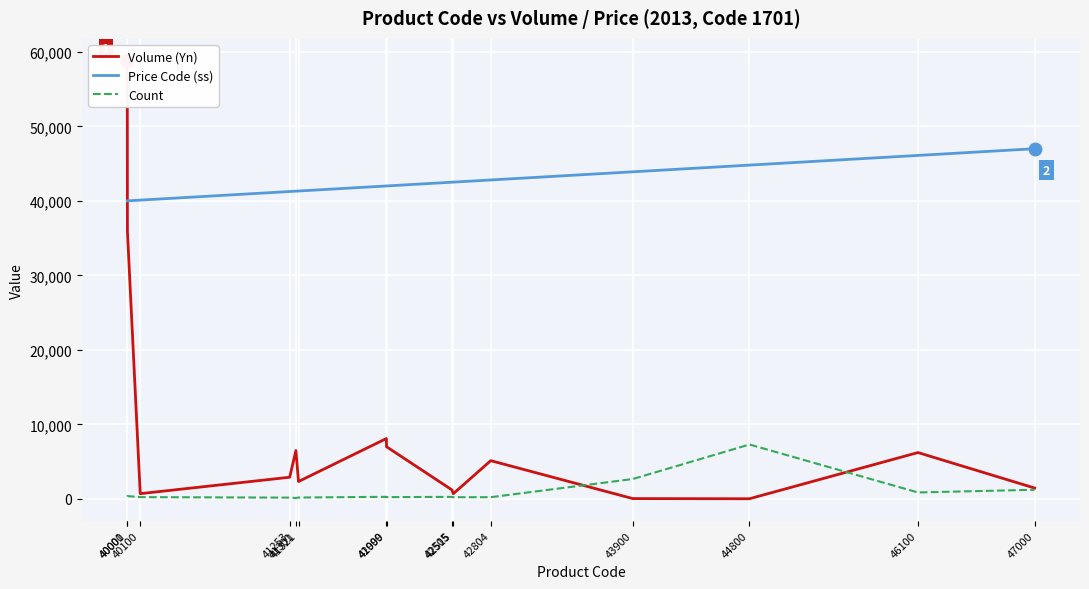

What is the difference between the Count values at 41321 and 41253?

13